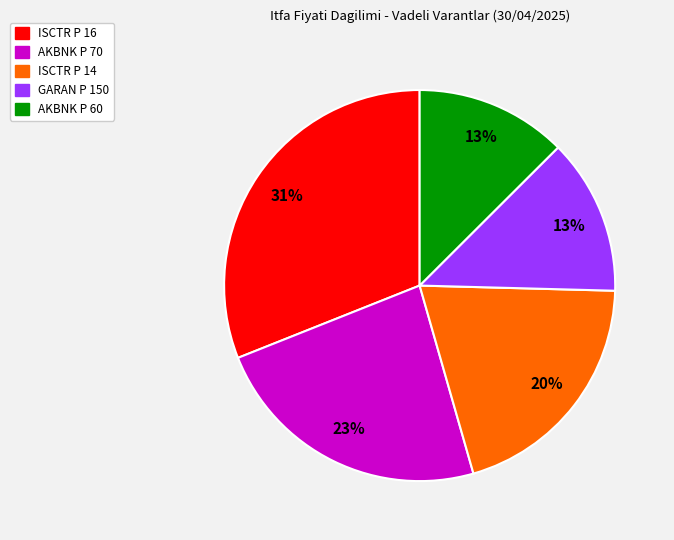

Count the number of slices in the pie.

5